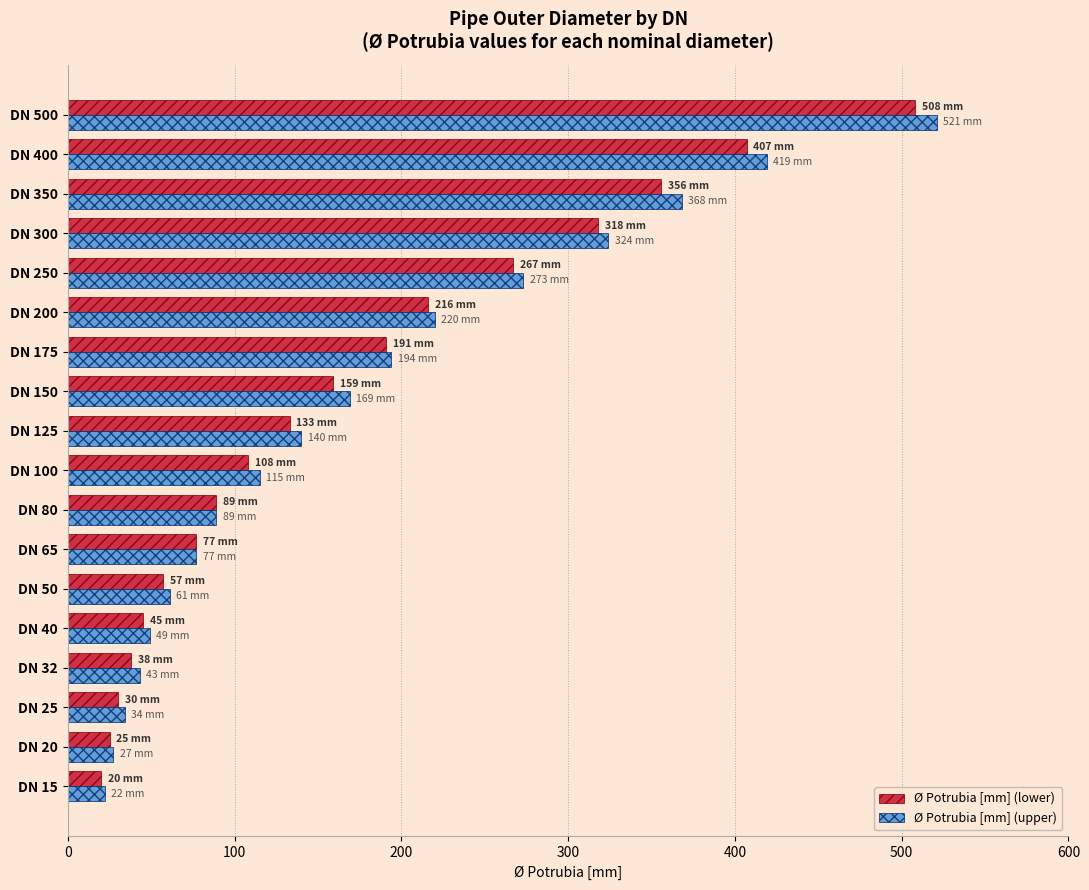

List the series in order of their overall mean, highest first.

Ø Potrubia [mm] (upper), Ø Potrubia [mm] (lower)